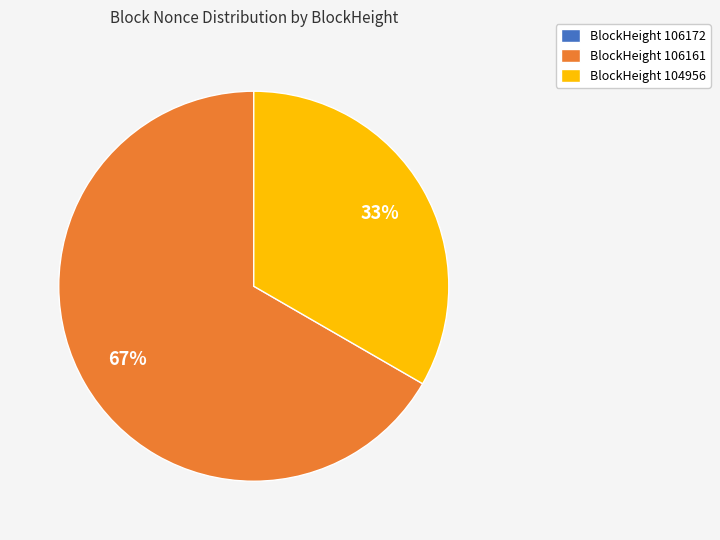

True or false: BlockHeight 106161 accounts for 73% of the total.

False